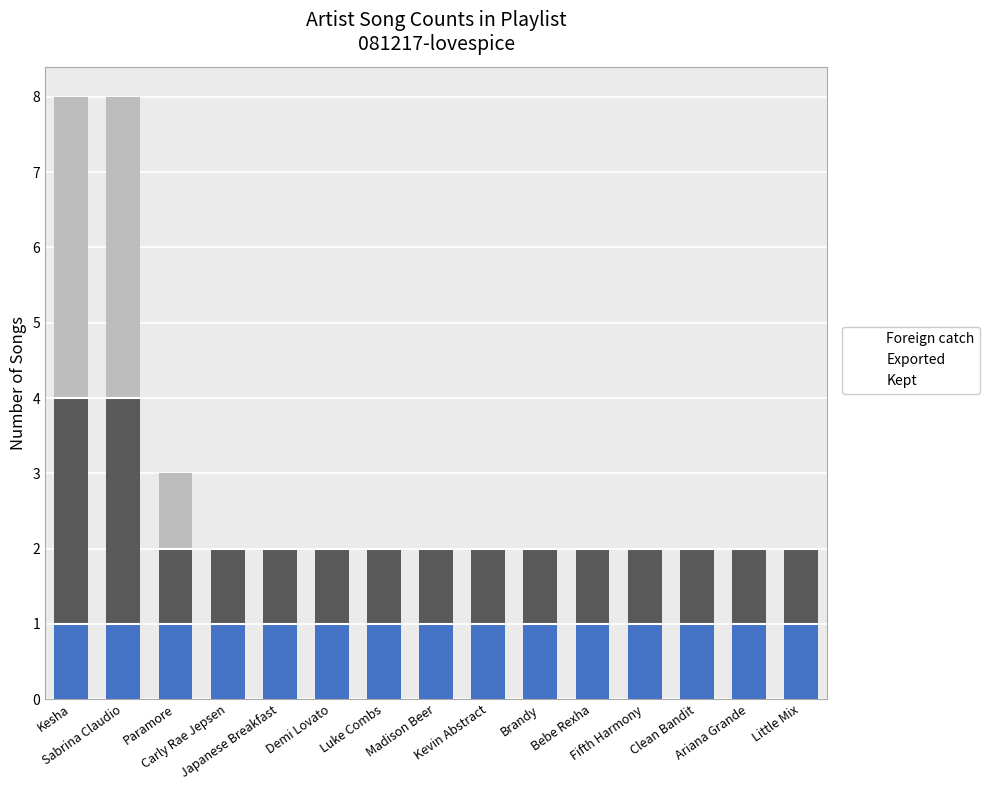

True or false: Exported has a value of 1 at Clean Bandit.

False